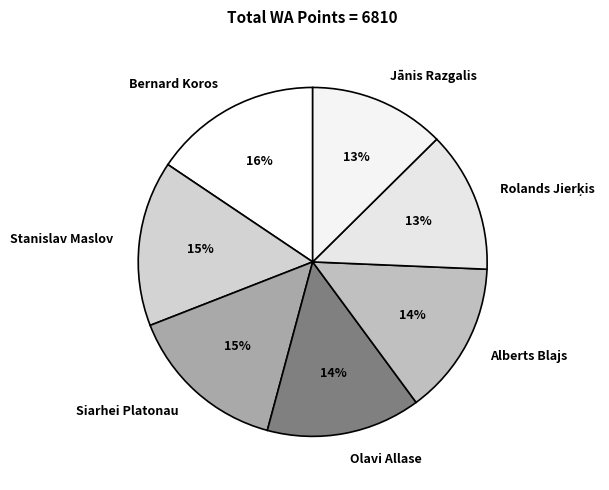

What percentage is the Siarhei Platonau slice, to the nearest percent?

15%